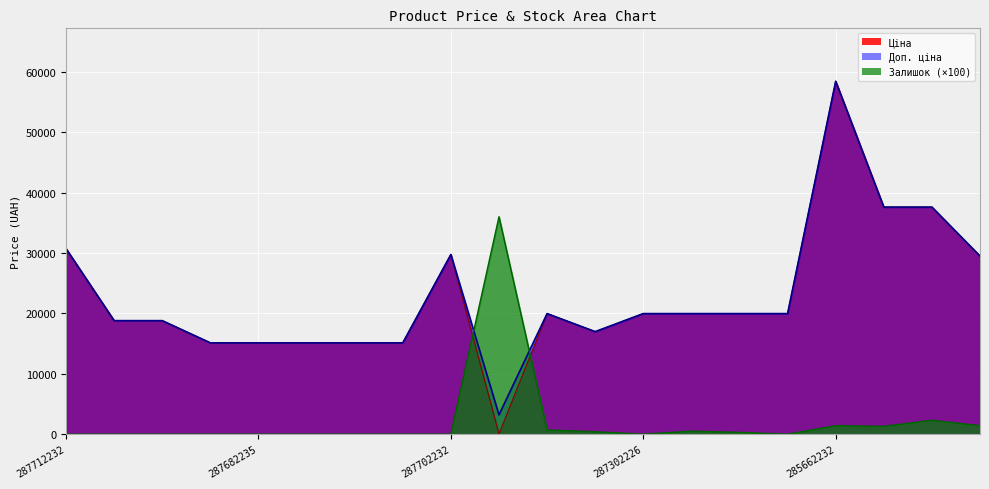

What value does the Ціна series have at 287682235?

15120.0